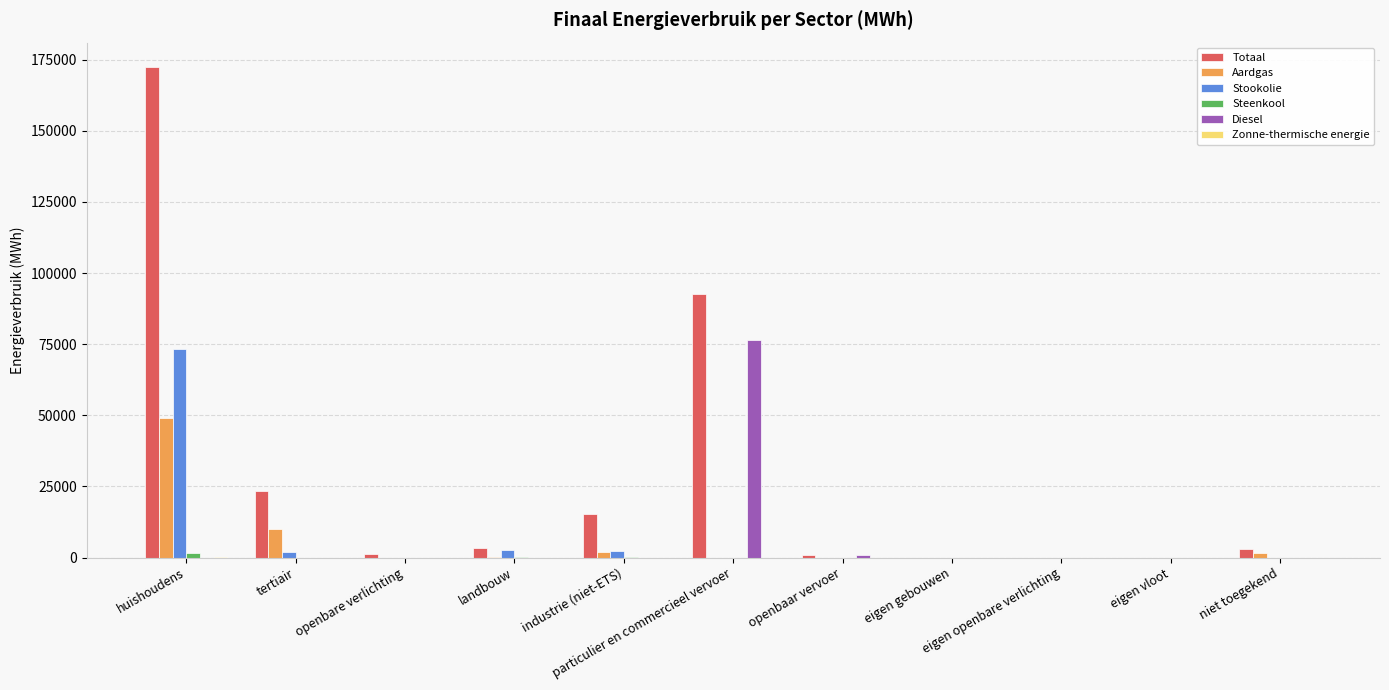

What is the sum of all Aardgas values?

62766.2